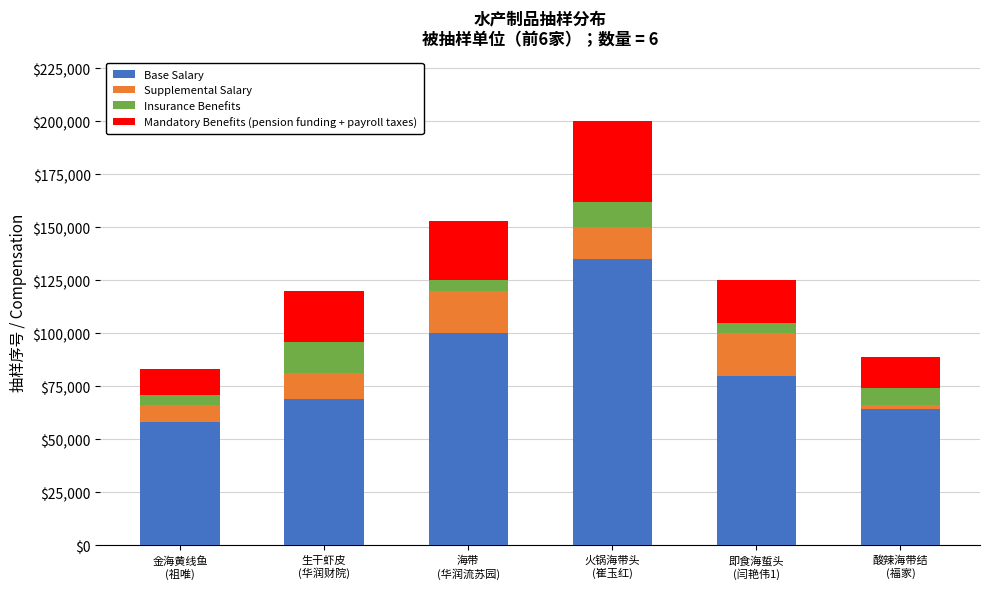

What is the lowest value of the Base Salary series?

58000